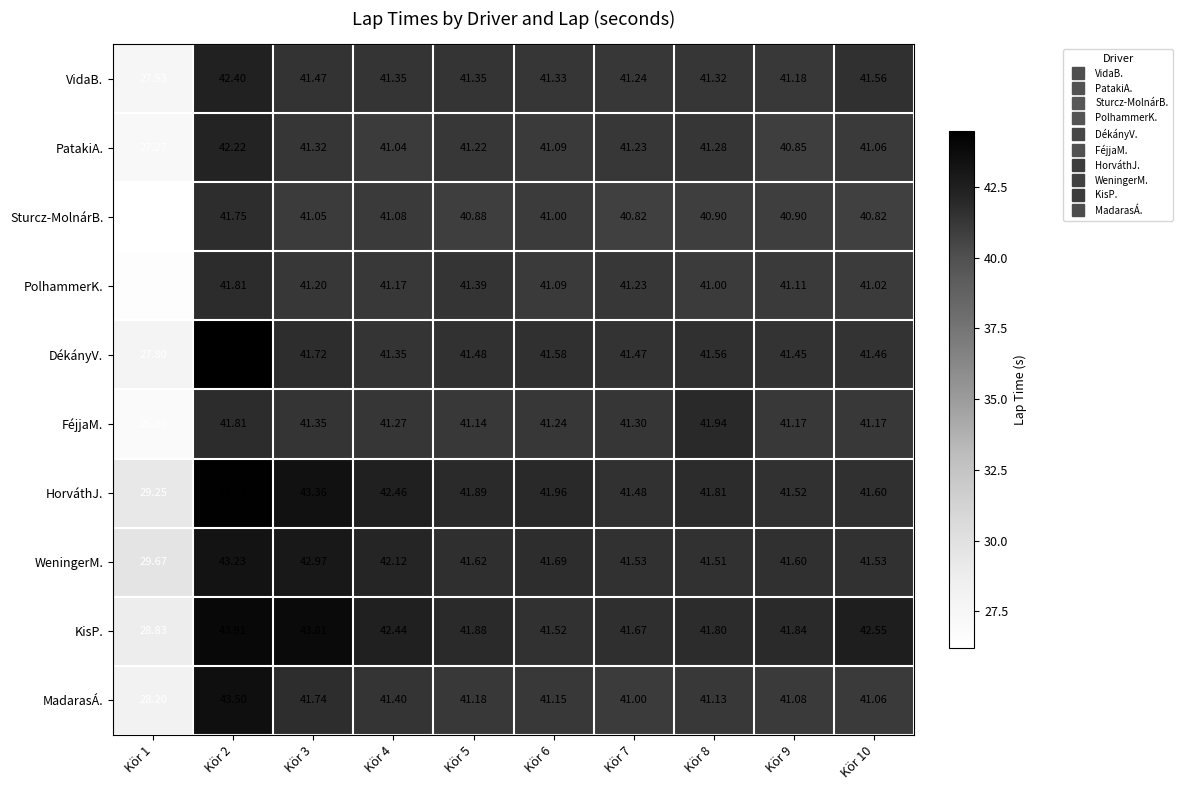

Which label corresponds to the smallest value in the chart?

Kör 1